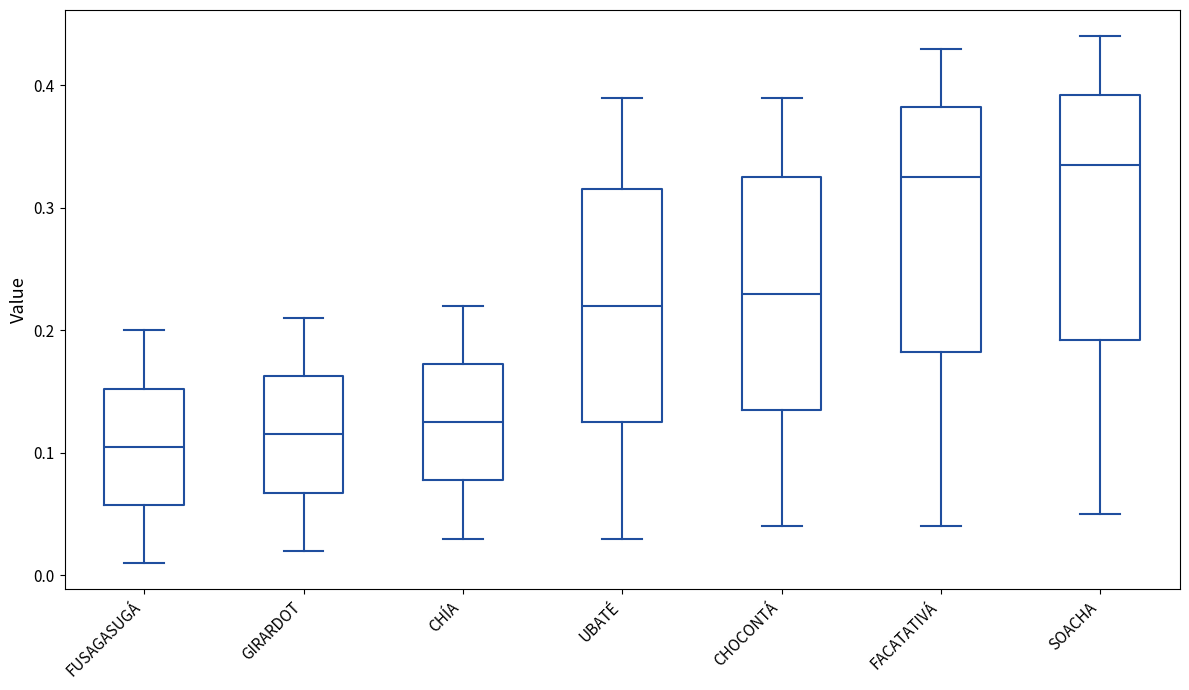

Where does the upper whisker of the box for FUSAGASUGÁ end on the y-axis? The values are not printed on the chart, so give them approximately, as read against the axis.

0.20